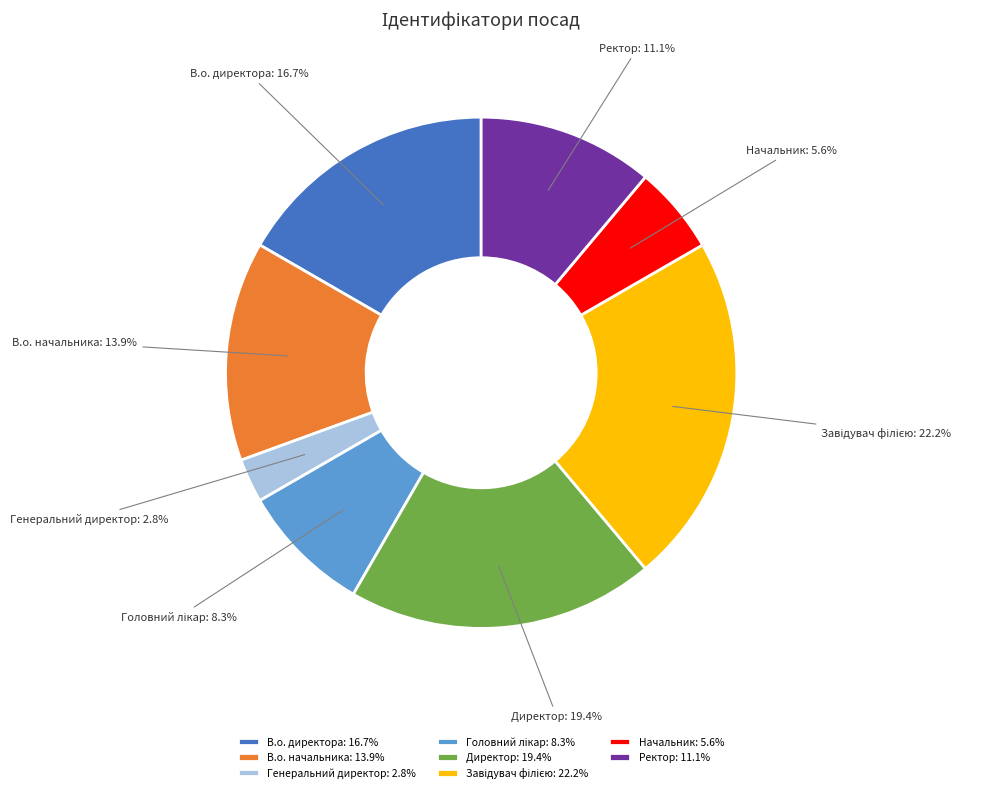

What percentage is NOT represented by Ректор?

88.9%